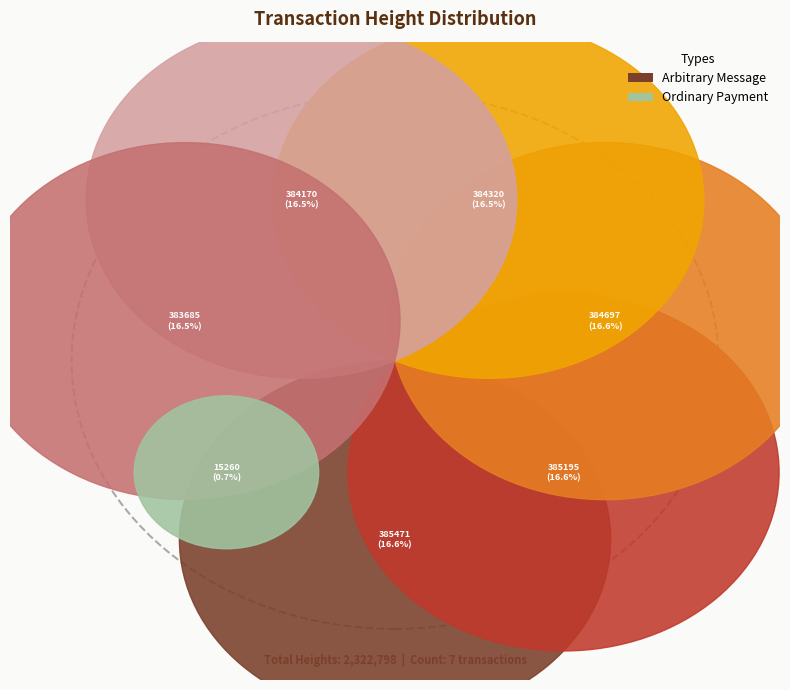

Approximately how many times larger is the value at 385471 compared to 383685?

1.0